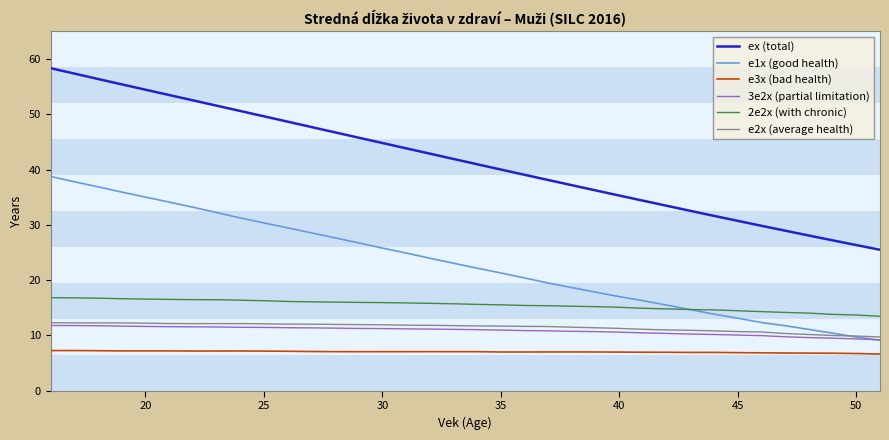

True or false: e3x (bad health) and ex (total) cross at least once.

False